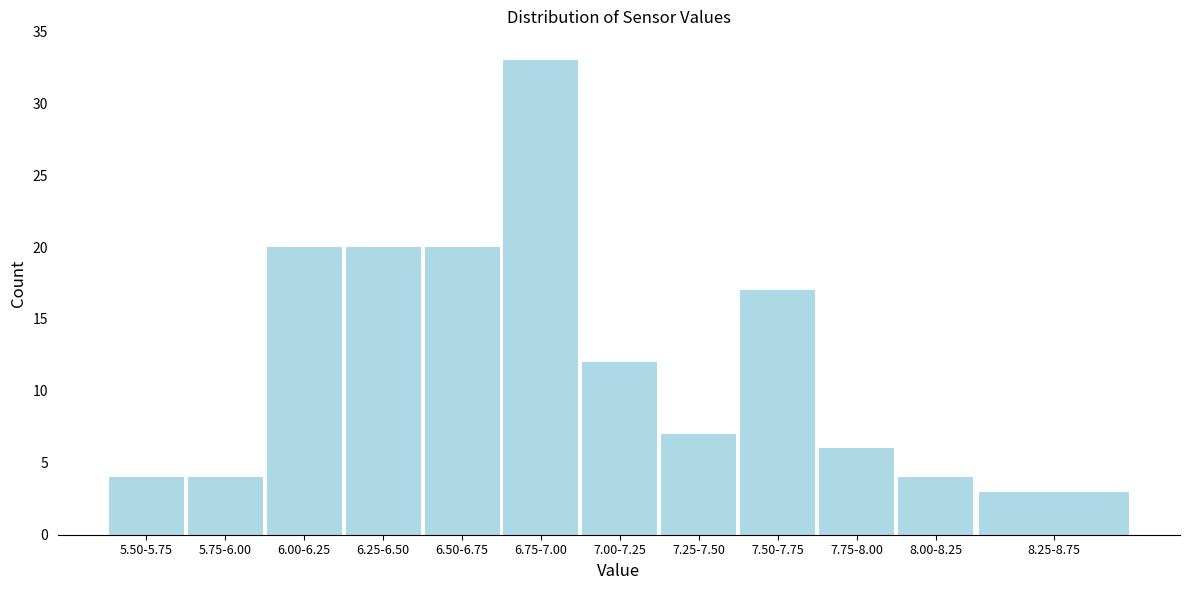

Reading right to left, list all the values displayed in this chart.

3	4	6	17	7	12	33	20	20	20	4	4